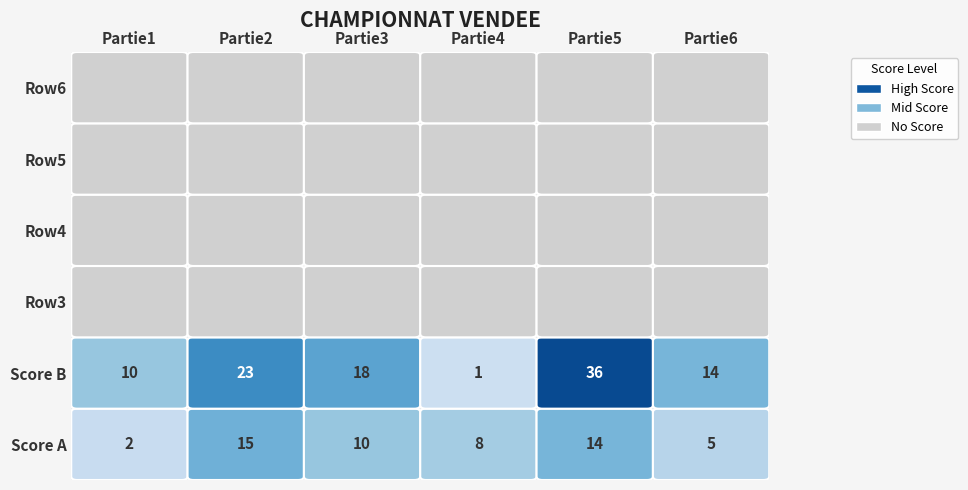

At how many categories does at least one series exceed 32?

1